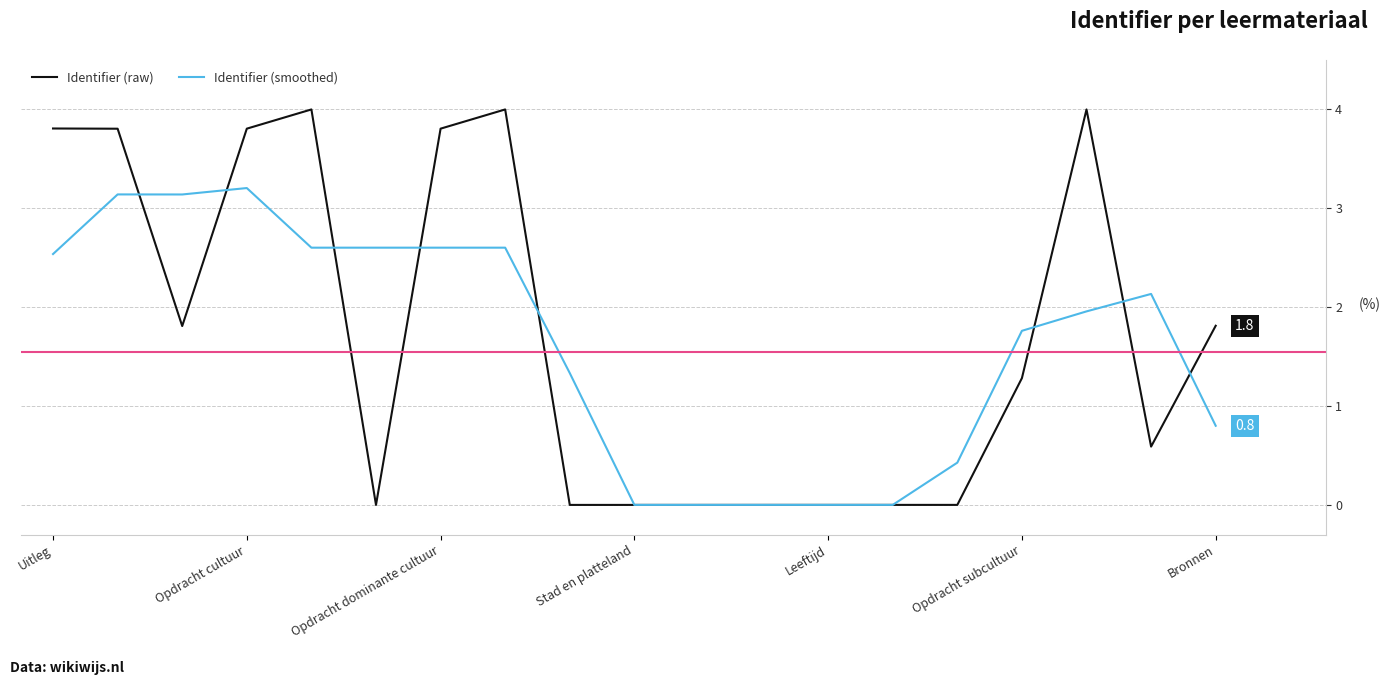

What is the greatest value displayed?

4.0